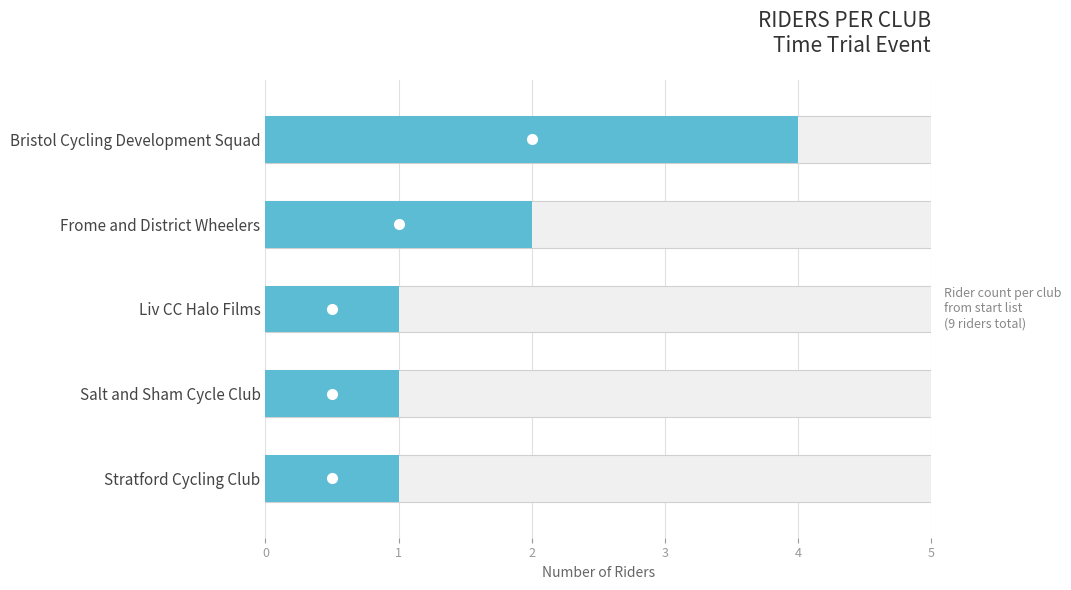

What is the smallest value displayed?

1